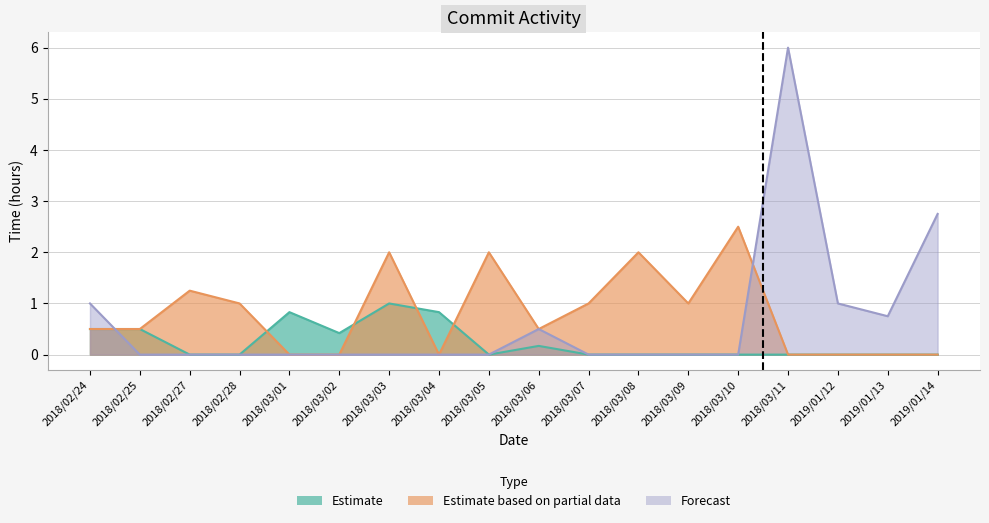

How many interior local peaks does the Estimate series have?

3